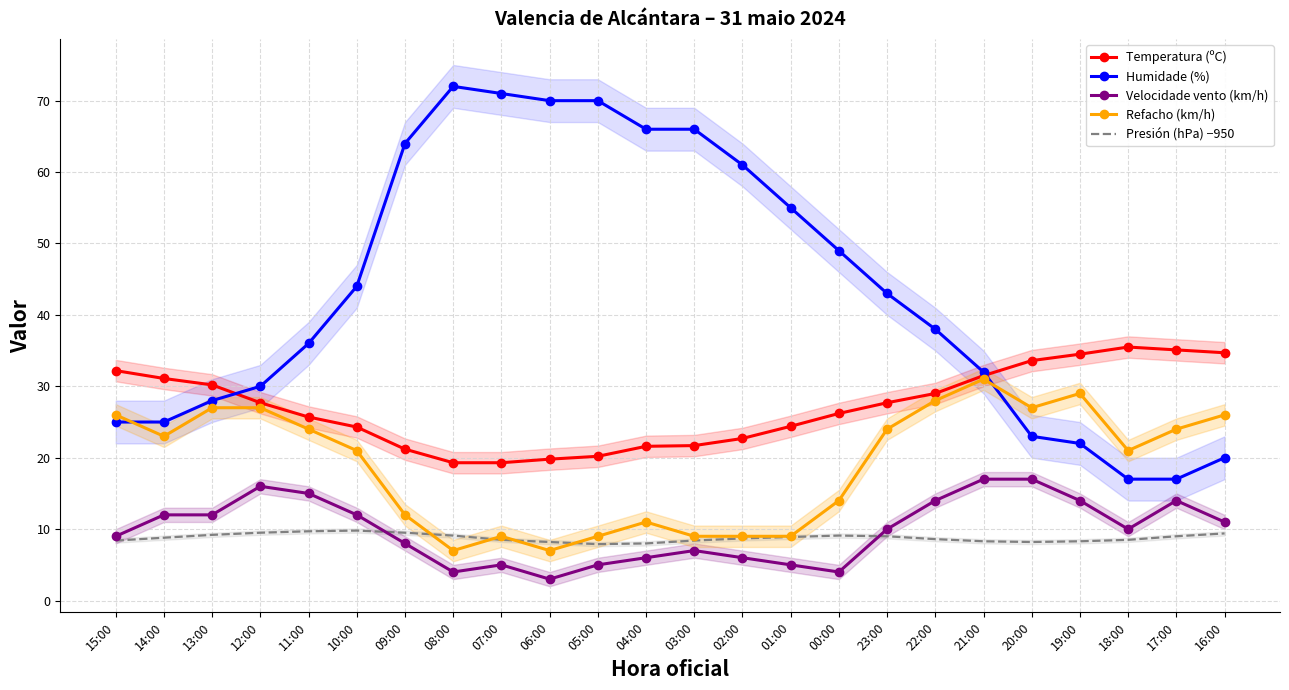

At which label is Velocidade vento (km/h) closest to 10?

23:00